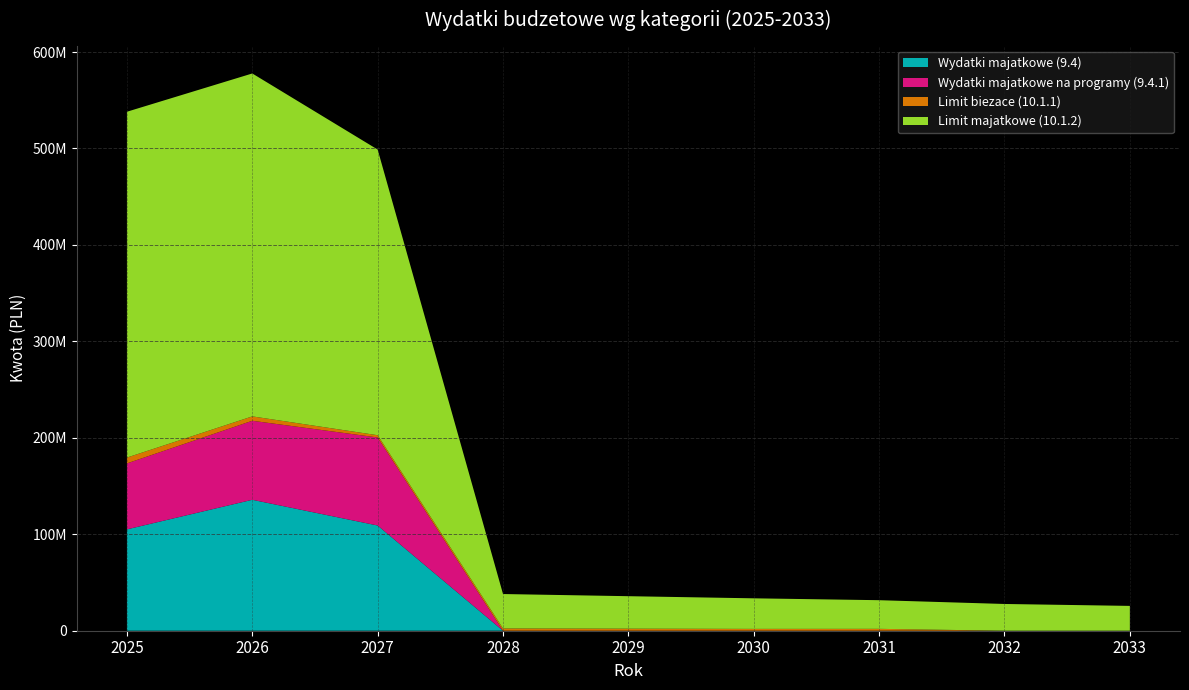

Reading left to right, list all the values displayed in this chart.

Wydatki majatkowe (9.4): 105090509.6	135752976.9	109087618.1	0.0	0.0	0.0	0.0	0.0	0.0
Wydatki majatkowe na programy (9.4.1): 68394276.2	81927007.7	91278475.9	0.0	0.0	0.0	0.0	0.0	0.0
Limit biezace (10.1.1): 6033018.4	4553084.7	2321536.0	2341536.0	2120768.0	1900000.0	1950000.0	0.0	0.0
Limit majatkowe (10.1.2): 358560065.7	355532254.9	296191778.9	35700000.0	33680000.0	31695000.0	29710000.0	27735000.0	25740000.0